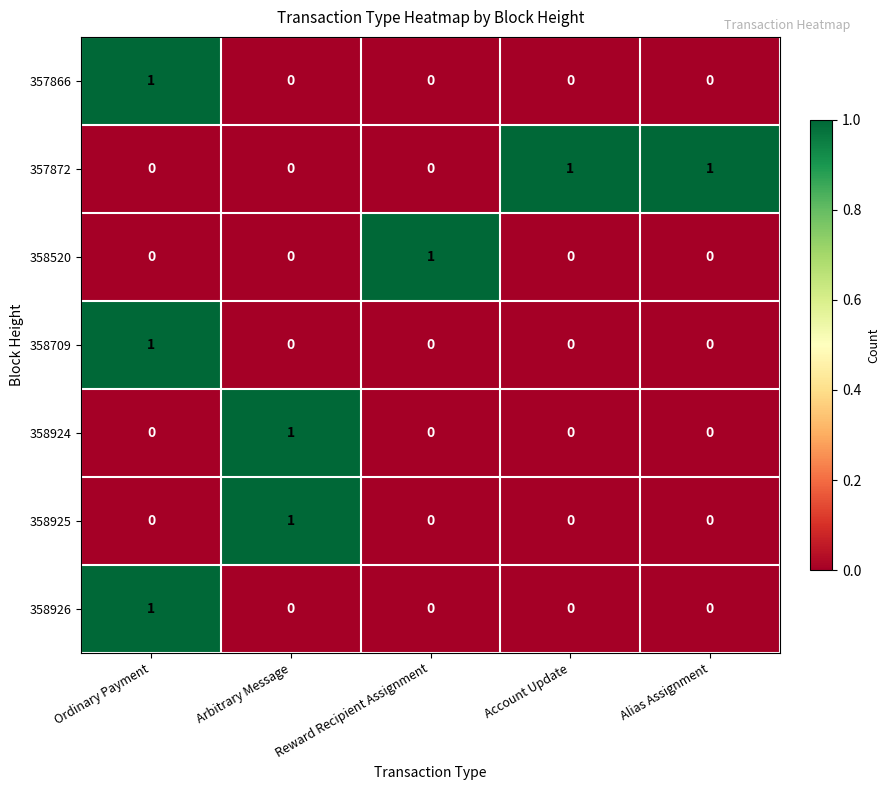

Which series has the largest total across all categories?

357872